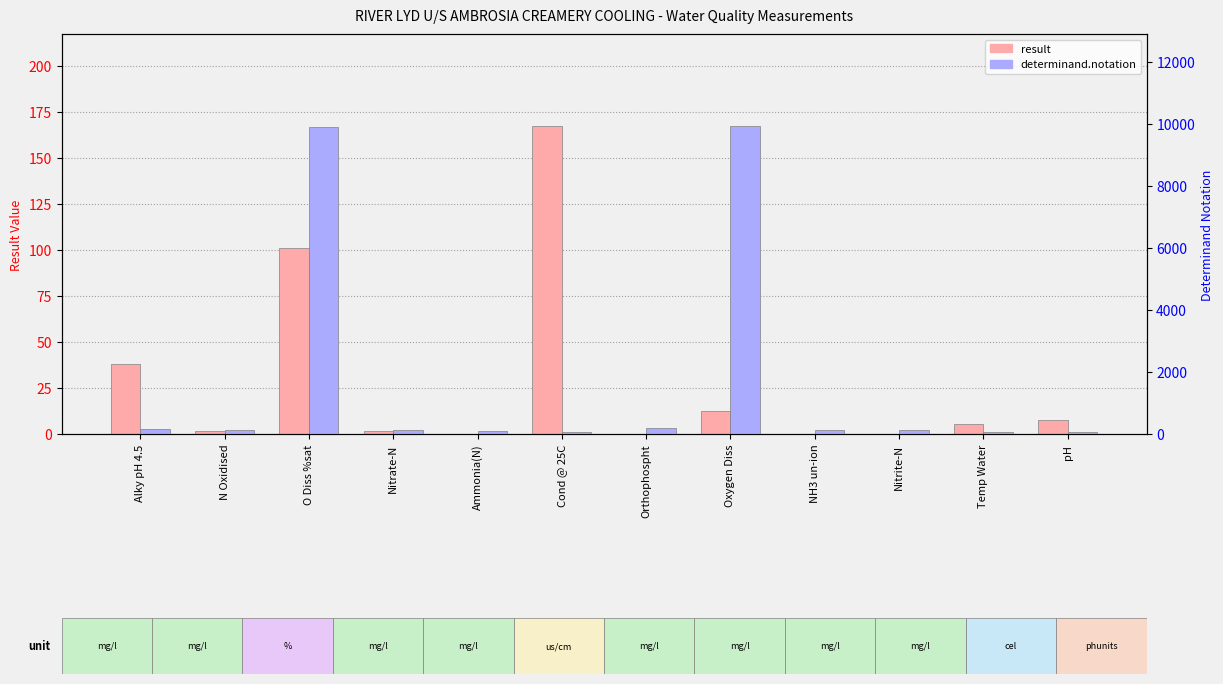

What is the value of the determinand.notation bar at the 5th from the left?

111.0